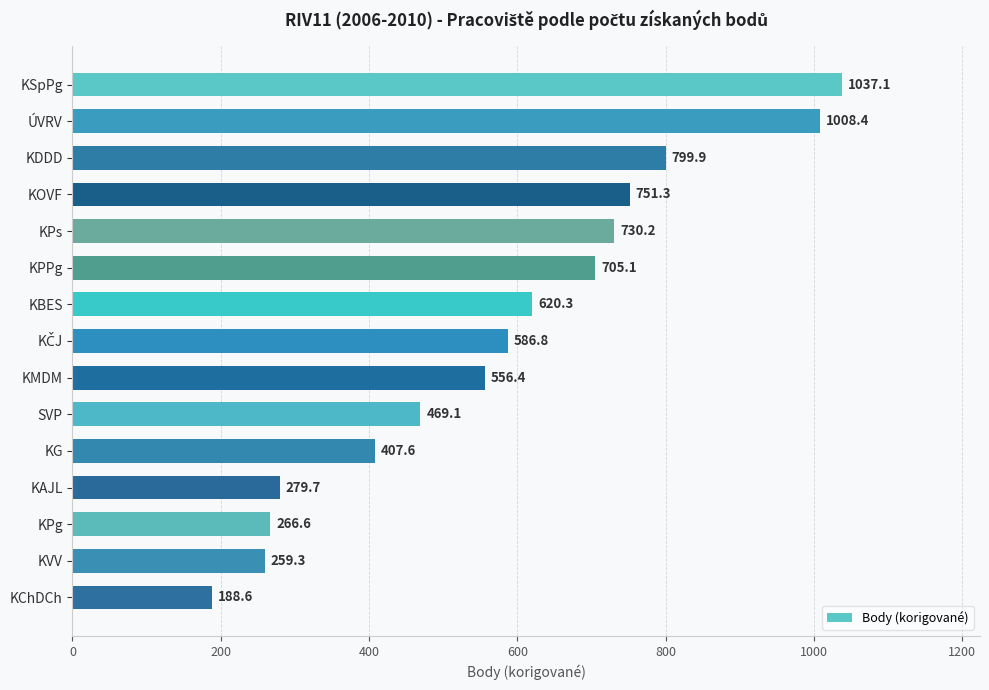

Read the value at KPg.

266.6